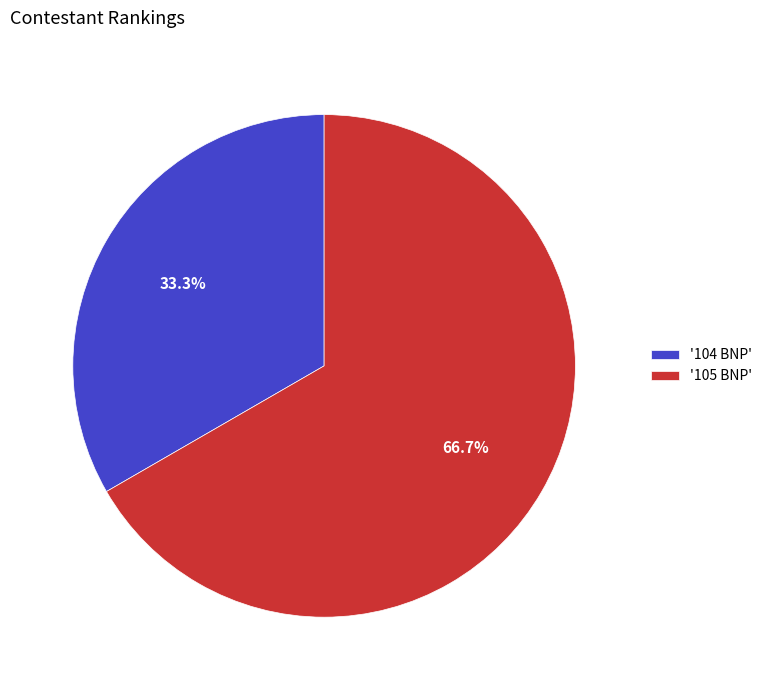

What is the ratio of the value at '105 BNP' to the value at '104 BNP'?

2.0